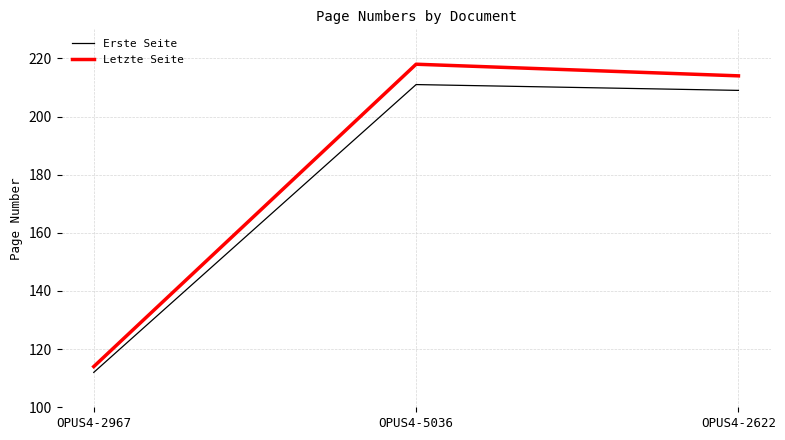

Reading left to right, extract all data points from this chart.

Erste Seite: 112	211	209
Letzte Seite: 114	218	214